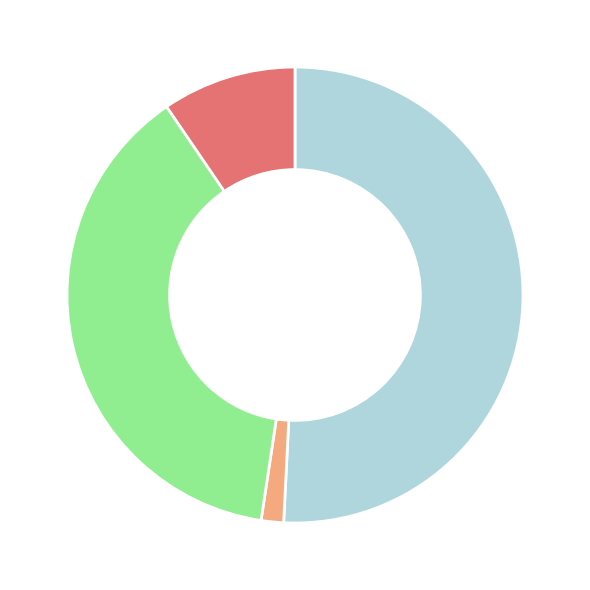

Does any single category account for the majority?

Yes